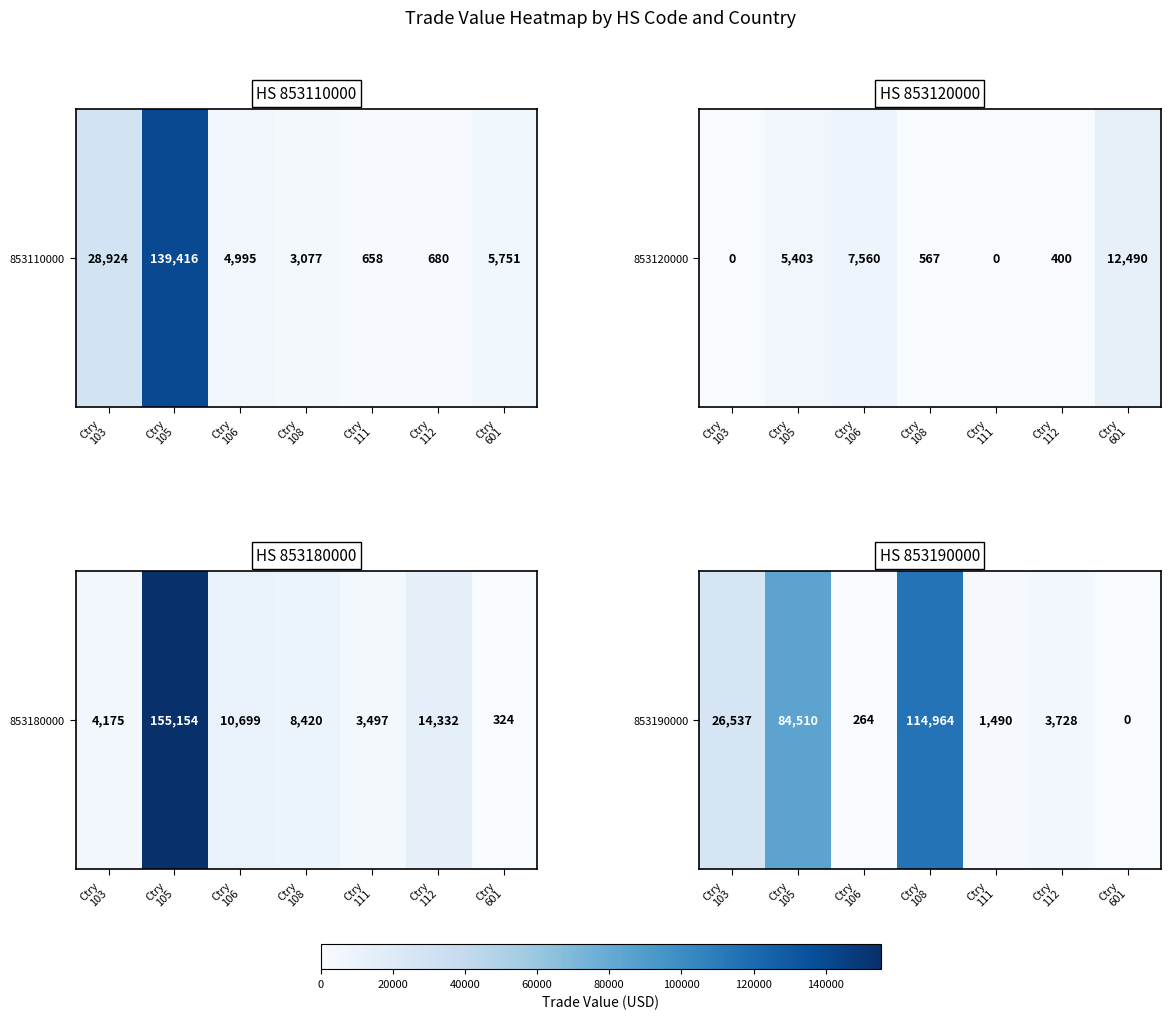

True or false: the data shows 1589 at Ctry
112.

False